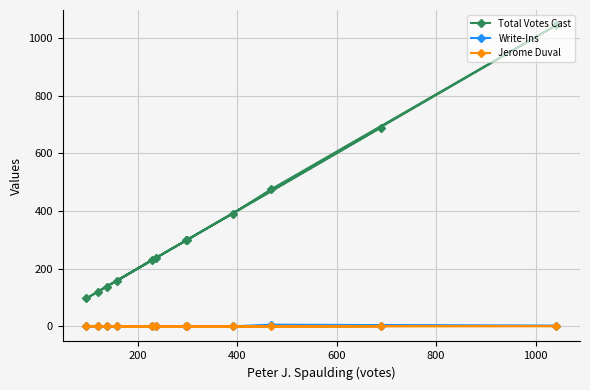

Which series has the largest total across all categories?

Total Votes Cast